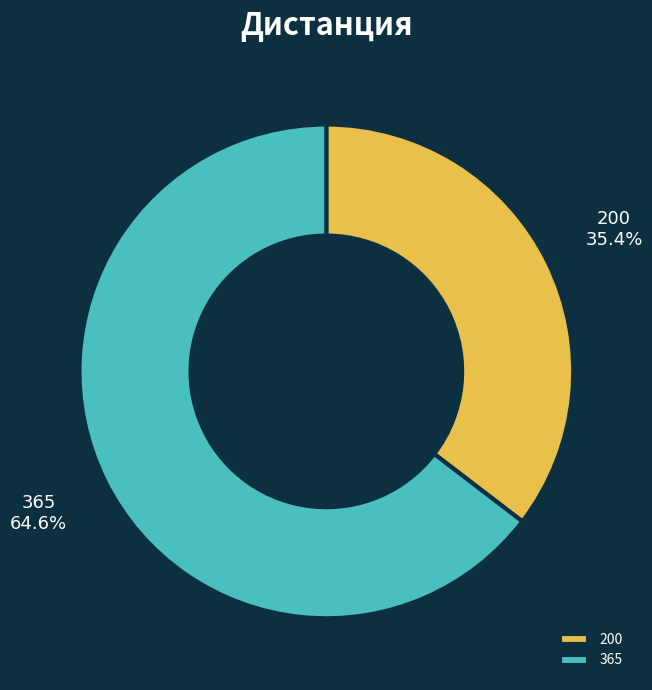

How many segments does this pie chart have?

2